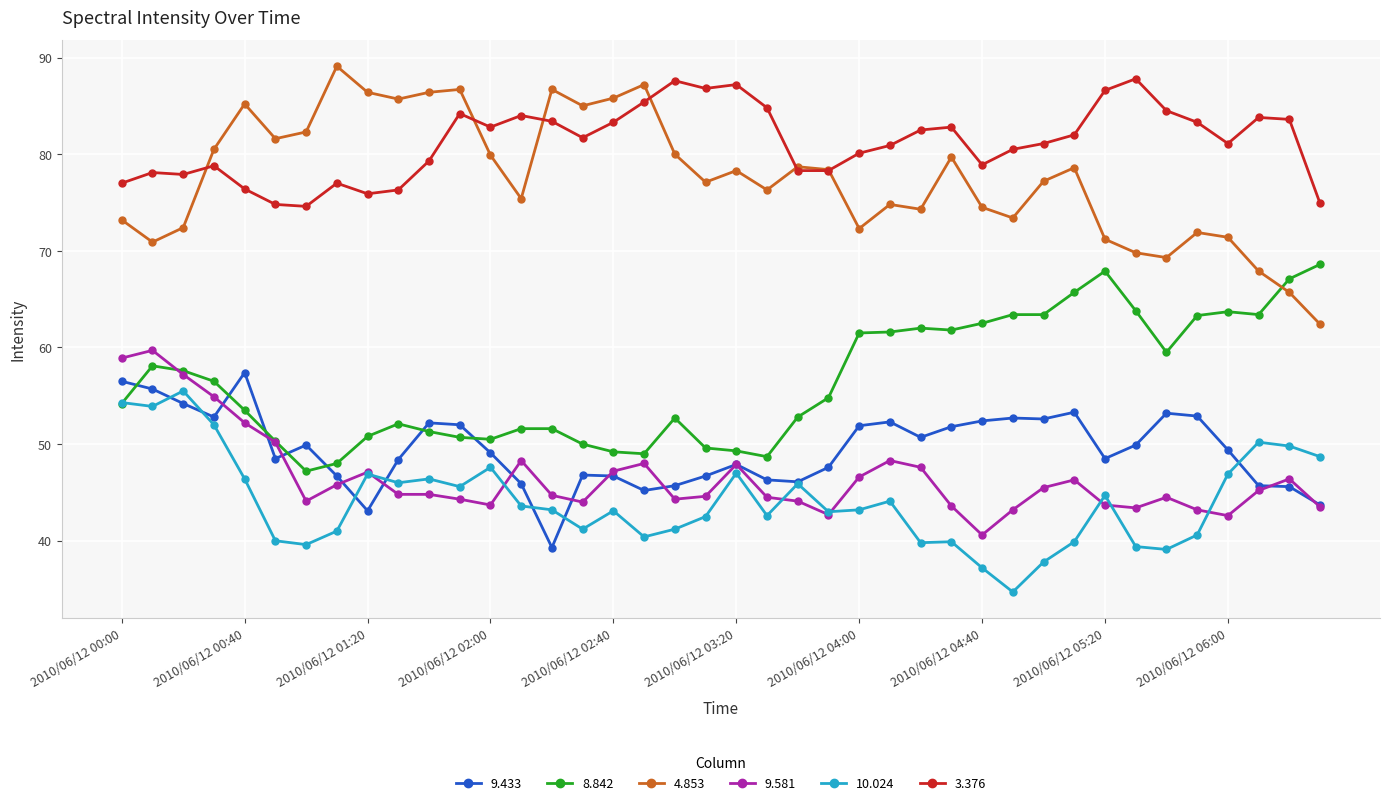

How many distinct data groups are displayed?

6